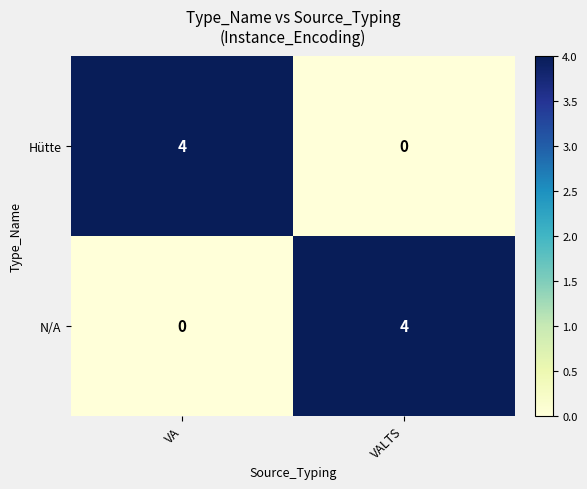

What is the total value across all series at VALTS?

4